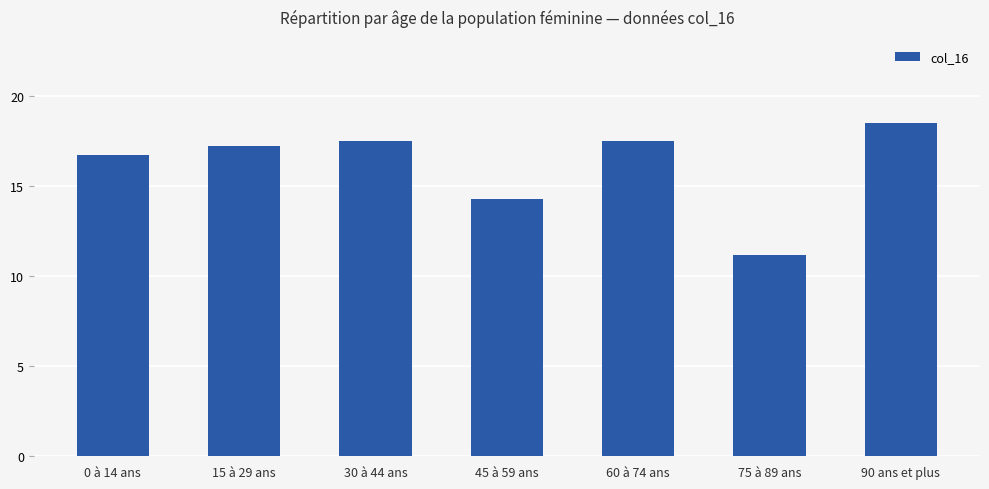

What is the sum of the values at 45 à 59 ans and 75 à 89 ans?

25.5